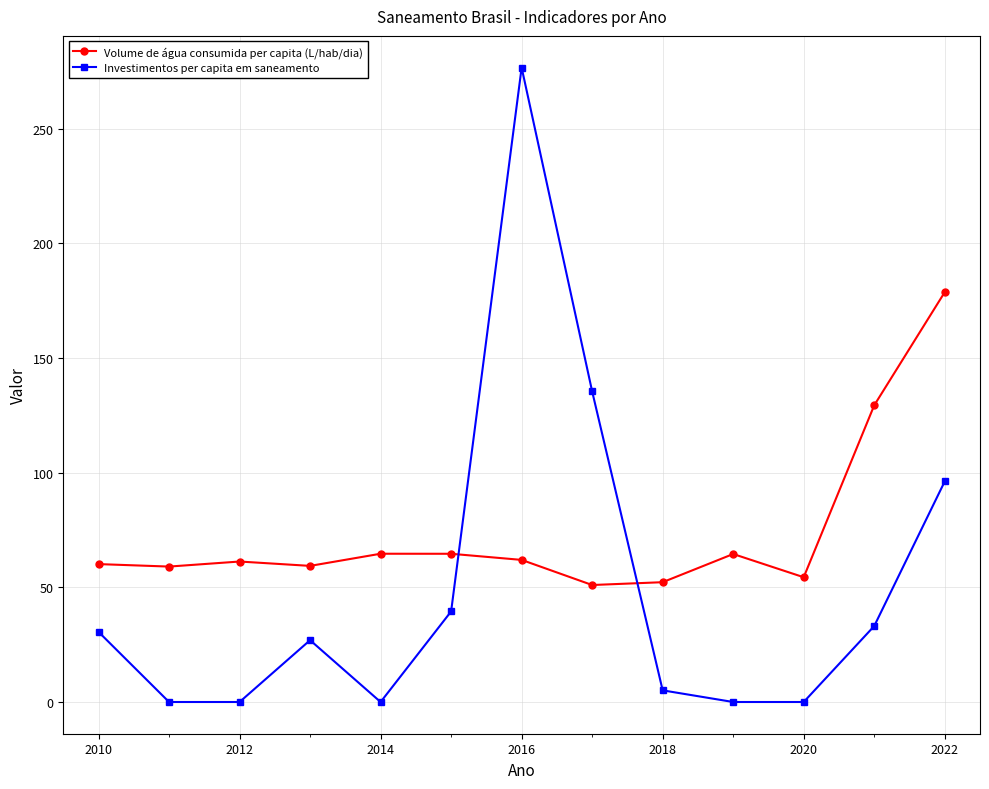

True or false: Volume de água consumida per capita (L/hab/dia) has more than 0 points higher than both neighbors.

True